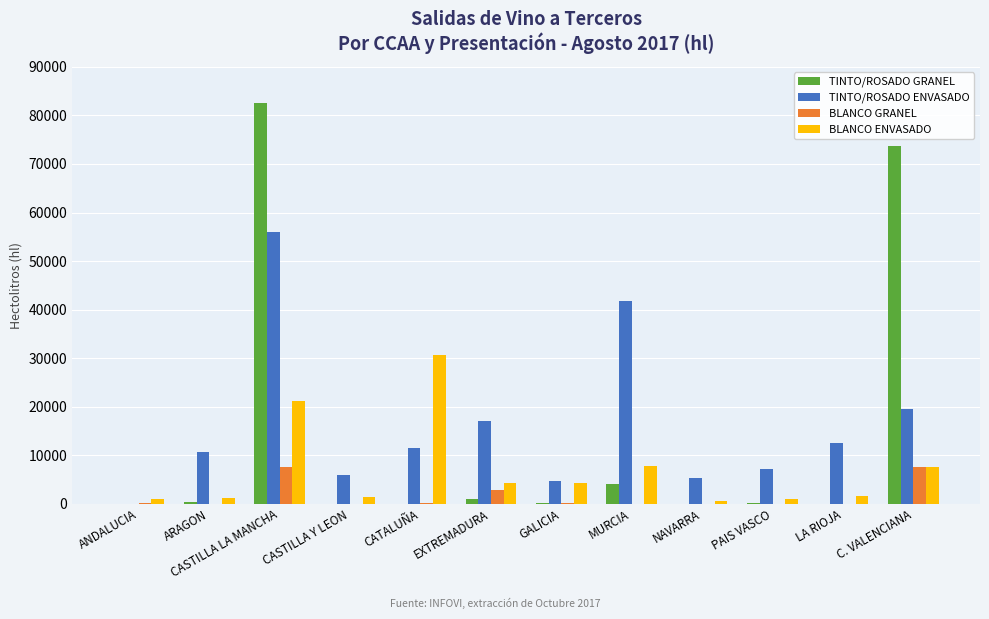

True or false: TINTO/ROSADO ENVASADO has a value of 10718 at ARAGON.

True